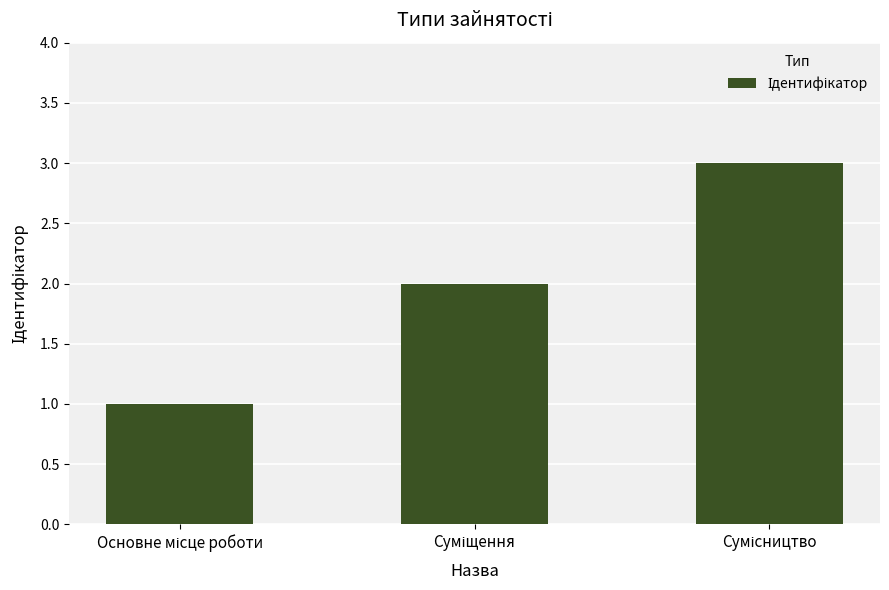

What is the maximum value shown in the chart?

3